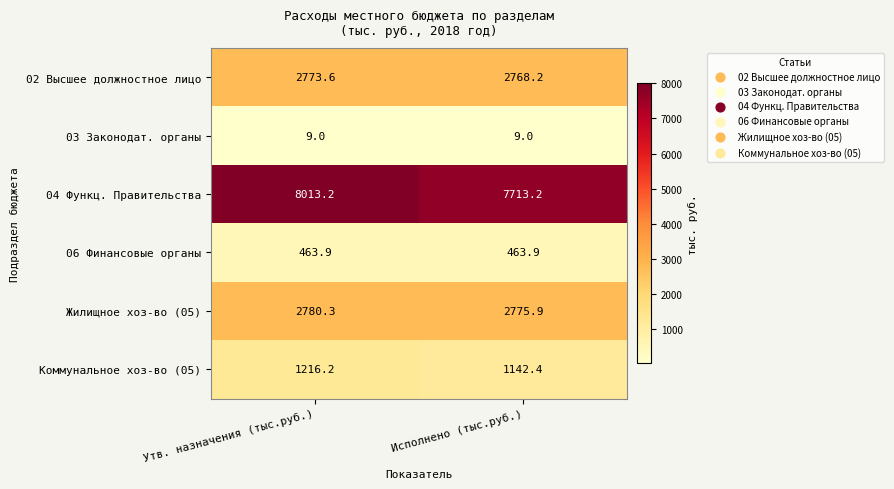

Is it true that 04 Функц. Правительства equals 8013.2 at Утв. назначения (тыс.руб.)?

True